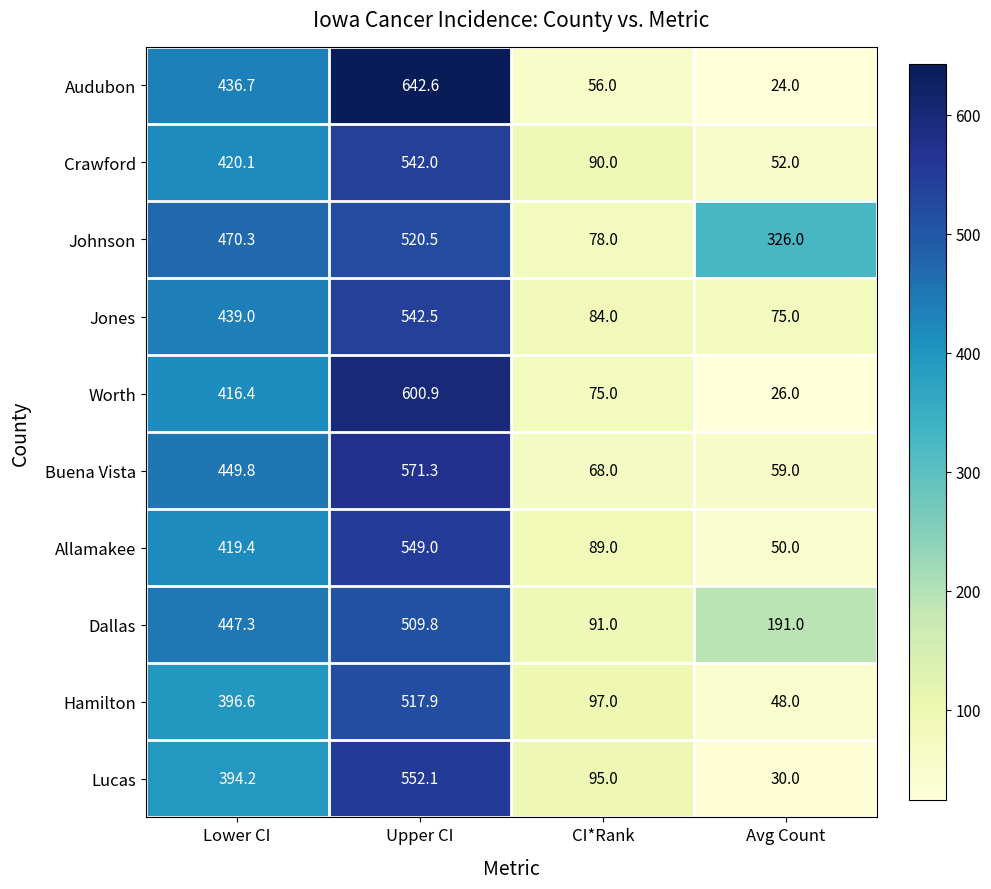

Where is Hamilton nearest to the value 282?

Lower CI